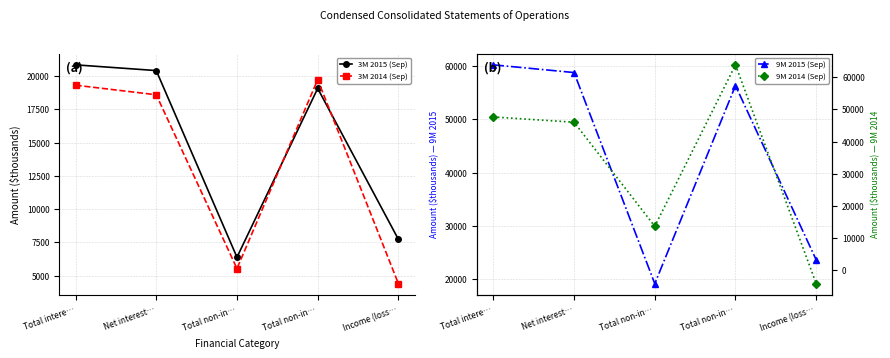

Rank the series at Total intere… from highest to lowest value.

9M 2015 (Sep), 9M 2014 (Sep), 3M 2015 (Sep), 3M 2014 (Sep)